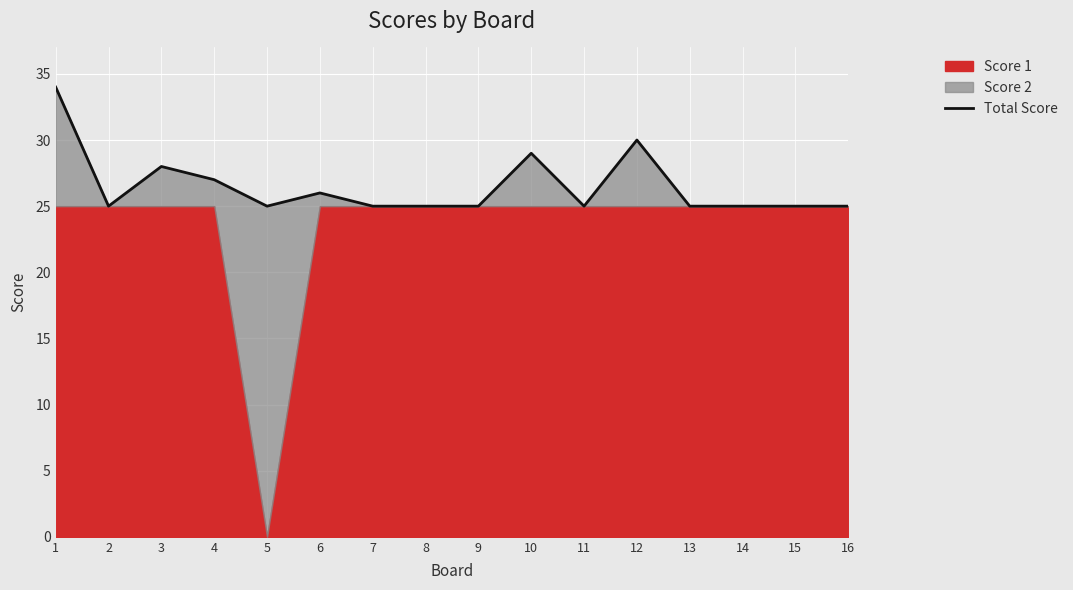

True or false: there are more than 2 points higher than both neighbors.

True